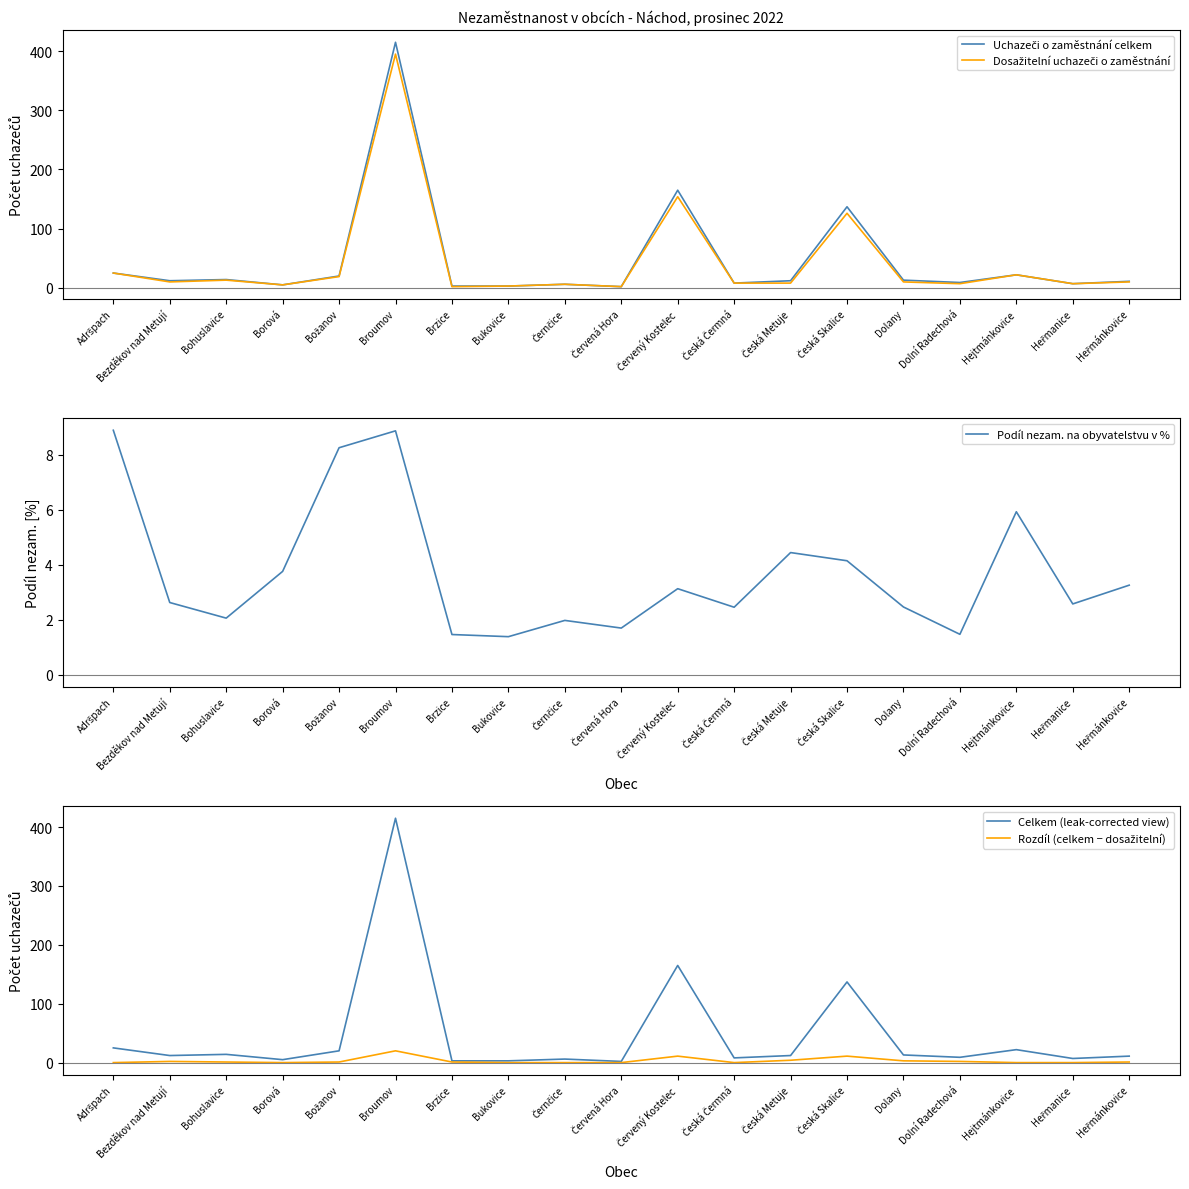

What are all the series names shown in the legend?

Uchazeči o zaměstnání celkem, Dosažitelní uchazeči o zaměstnání, Podíl nezam. na obyvatelstvu v %, Celkem (leak-corrected view), Rozdíl (celkem − dosažitelní)